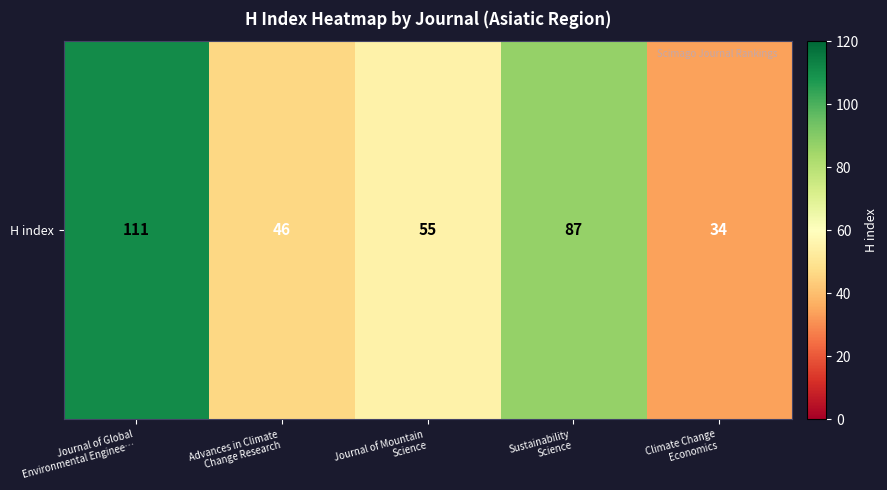

Which label corresponds to the largest value in the chart?

Journal of Global
Environmental Enginee…